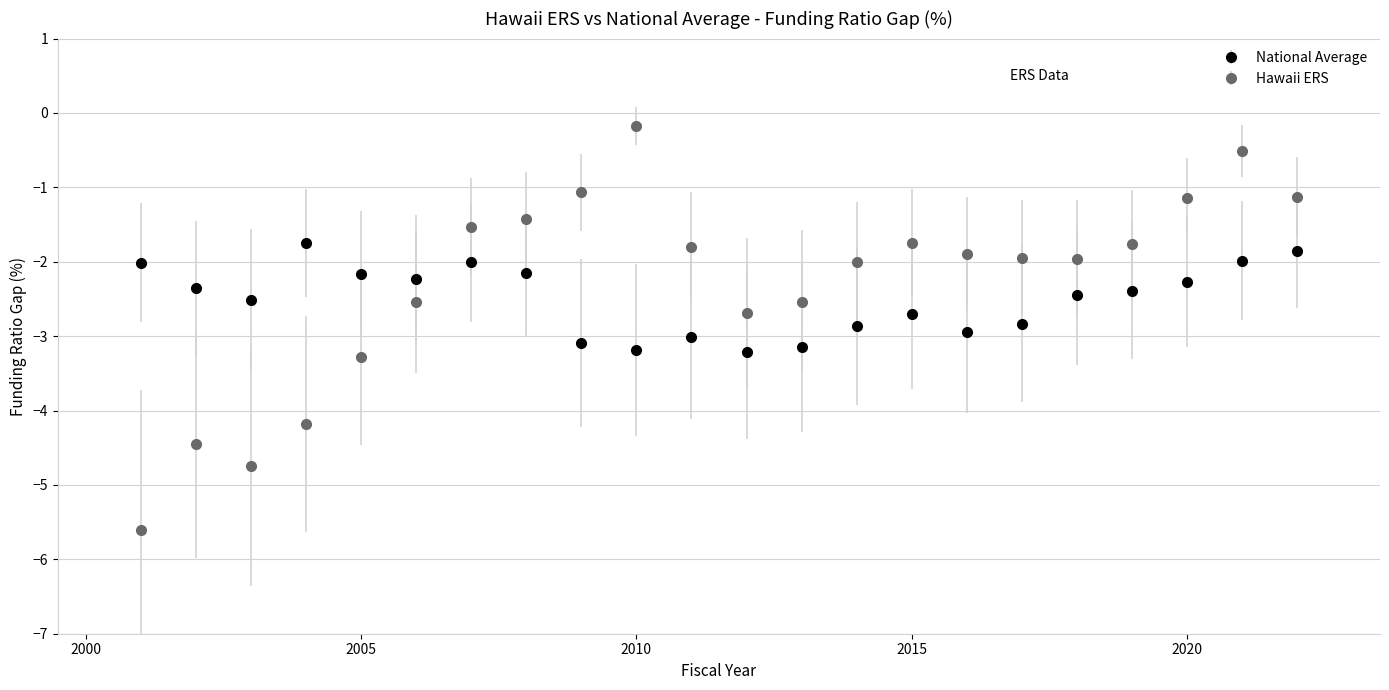

Which series has the largest range (max minus min)?

Hawaii ERS